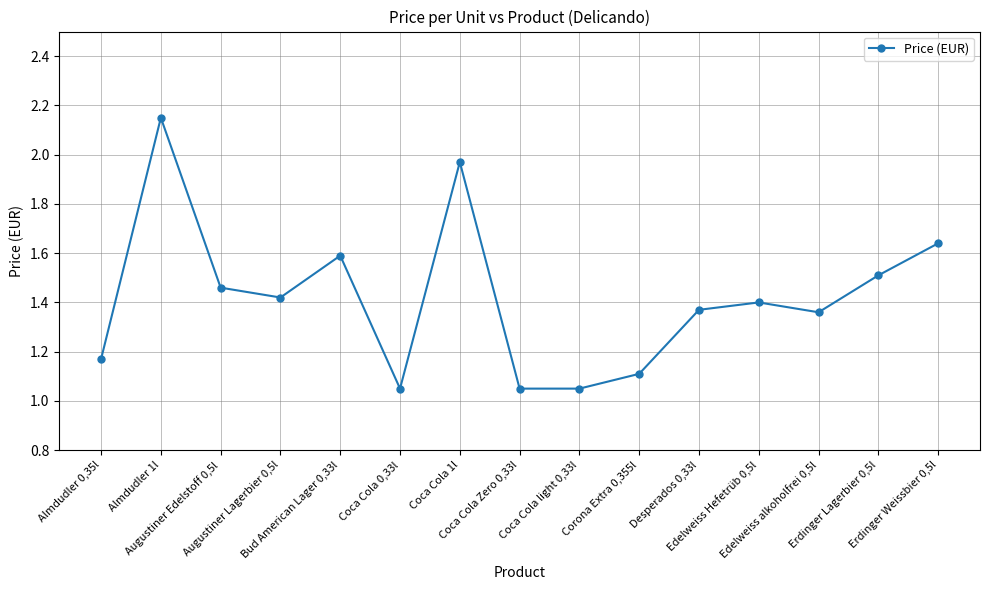

What is the difference between the second highest and minimum values?

0.9